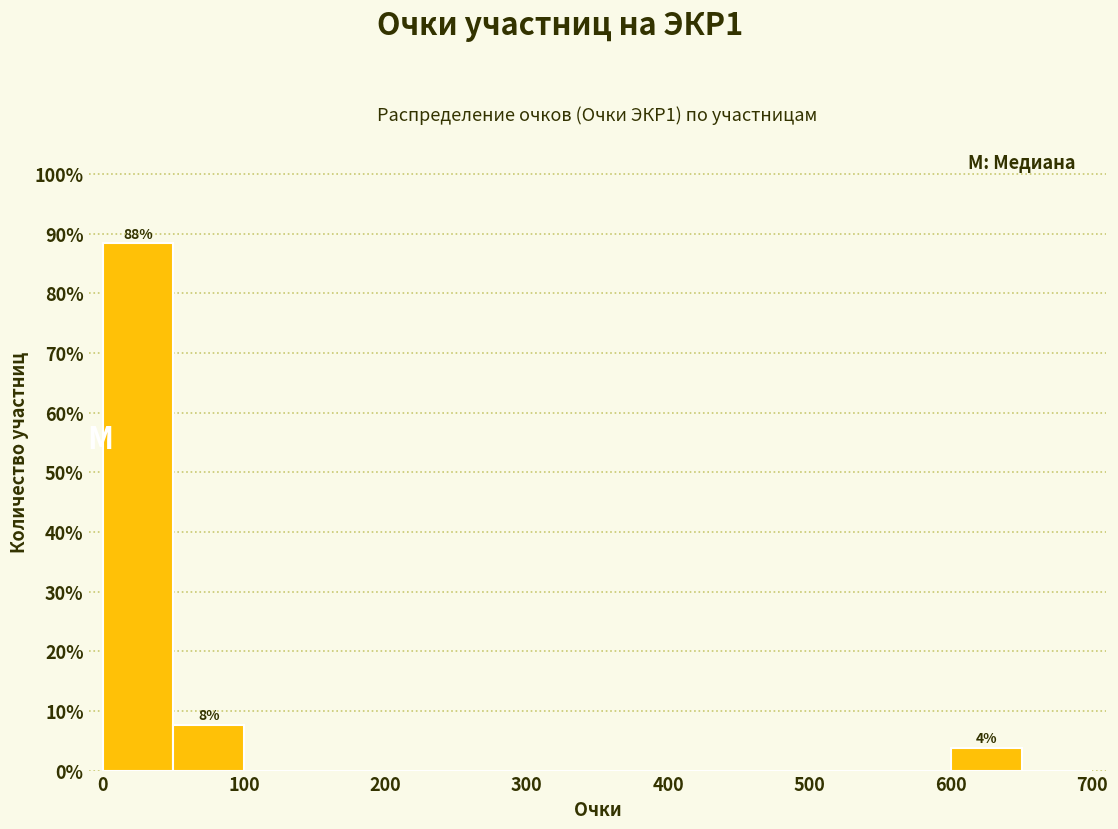

Over which range of the x-axis is the bar tallest?

0 to 50